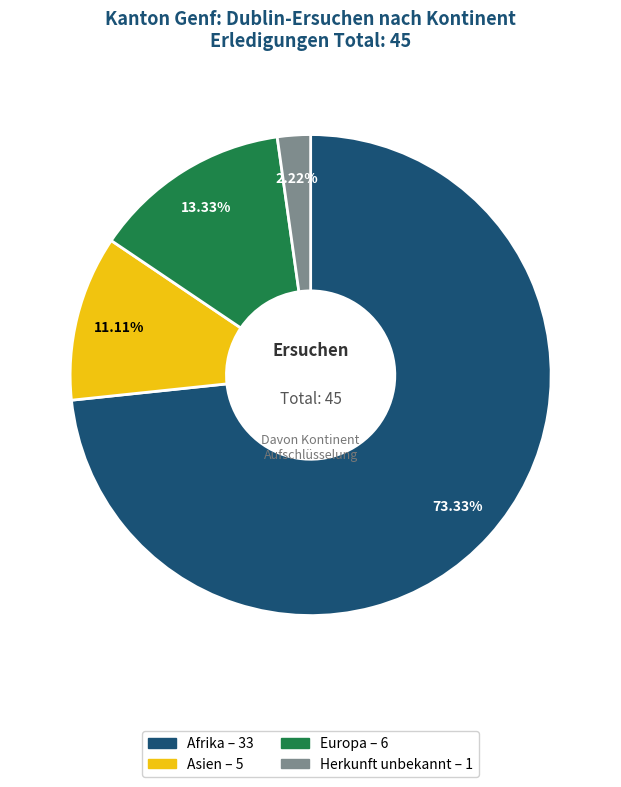

Is there a majority slice in this chart?

Yes